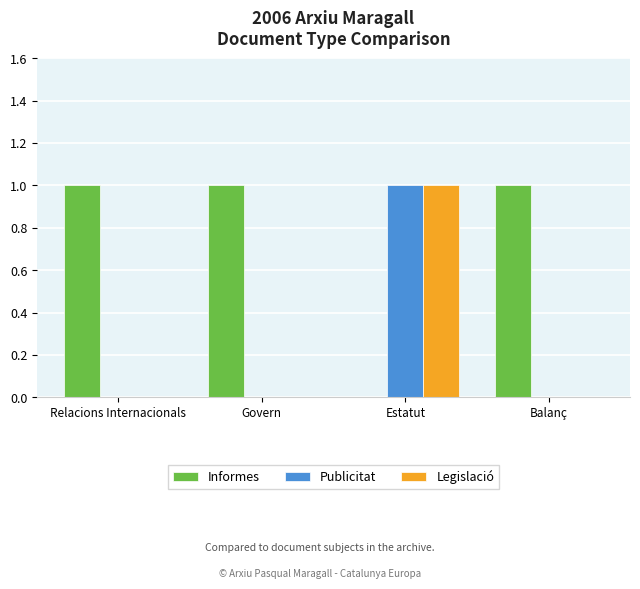

Is the value of Publicitat at Relacions Internacionals greater than the value of Legislació at Estatut?

No